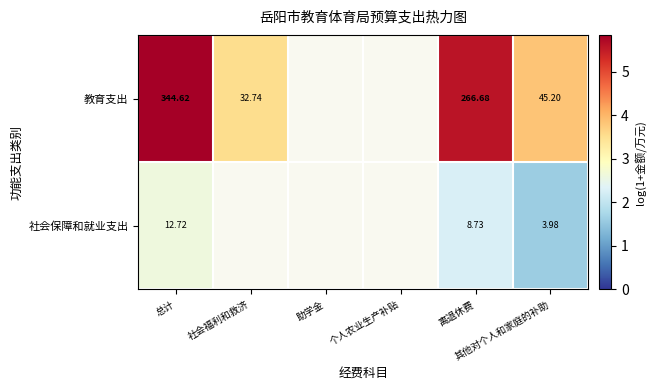

What is the spread (max minus min) of values at 总计?

331.9